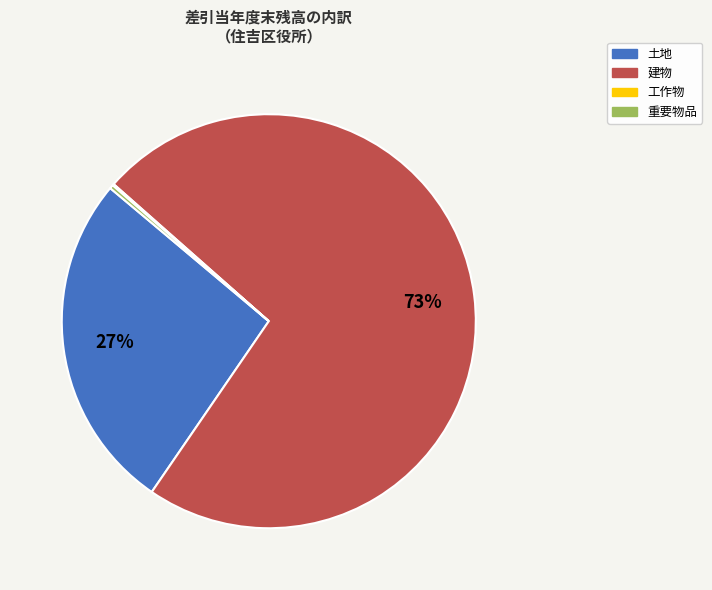

Combined, do 土地 and 重要物品 account for over 50%?

No